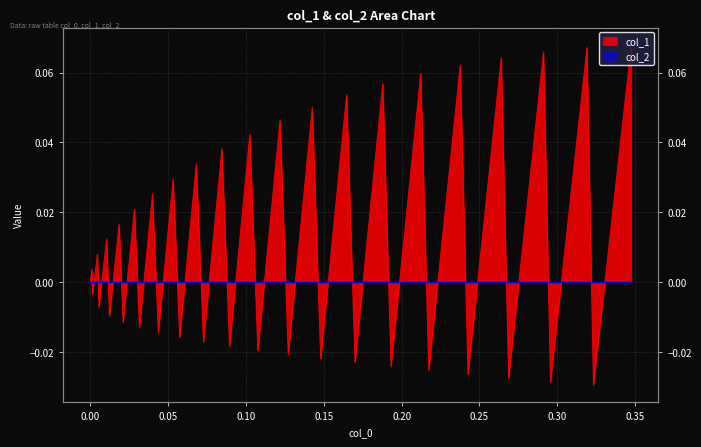

What is the difference between the maximum and minimum values?

0.1